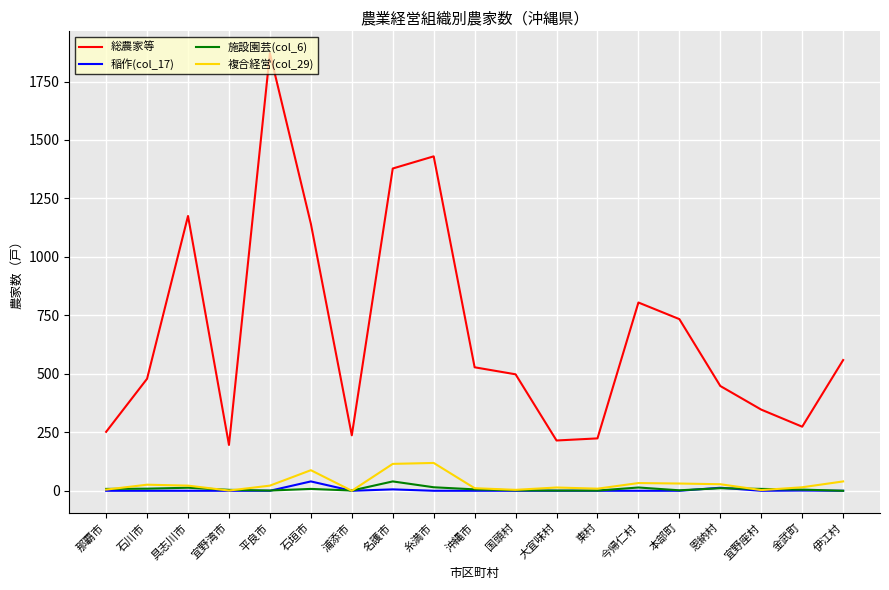

What is the total value across all series at 平良市?

1894